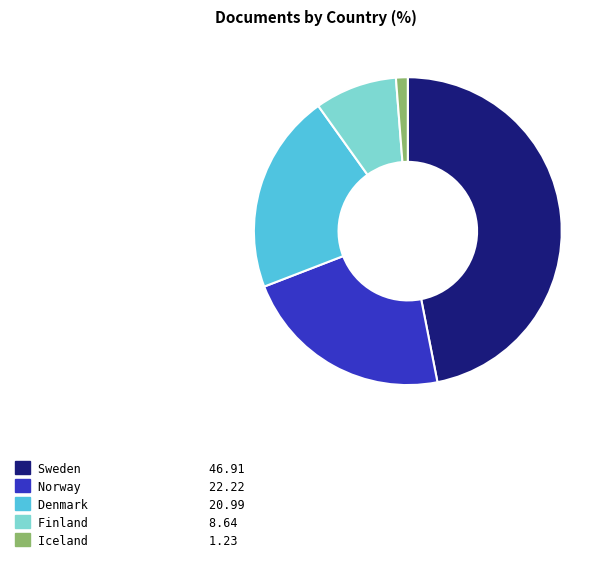

Approximately how many times larger is the value at Norway compared to Iceland?

18.0